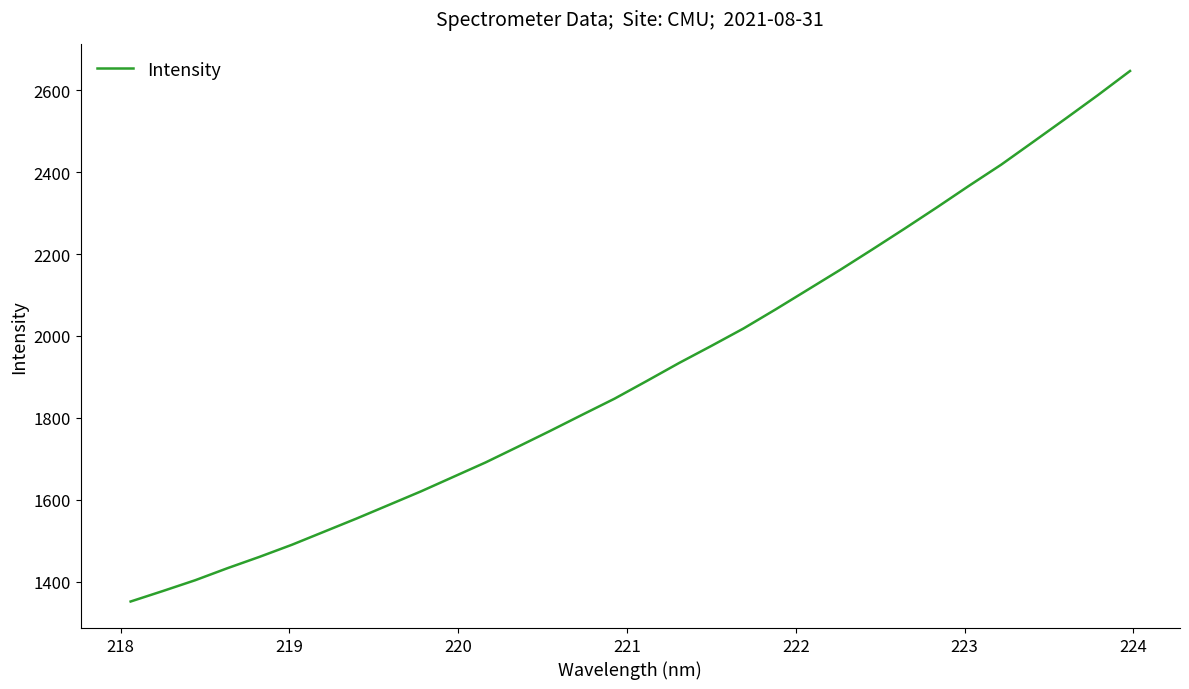

What is the difference between the maximum and minimum values?

1295.9